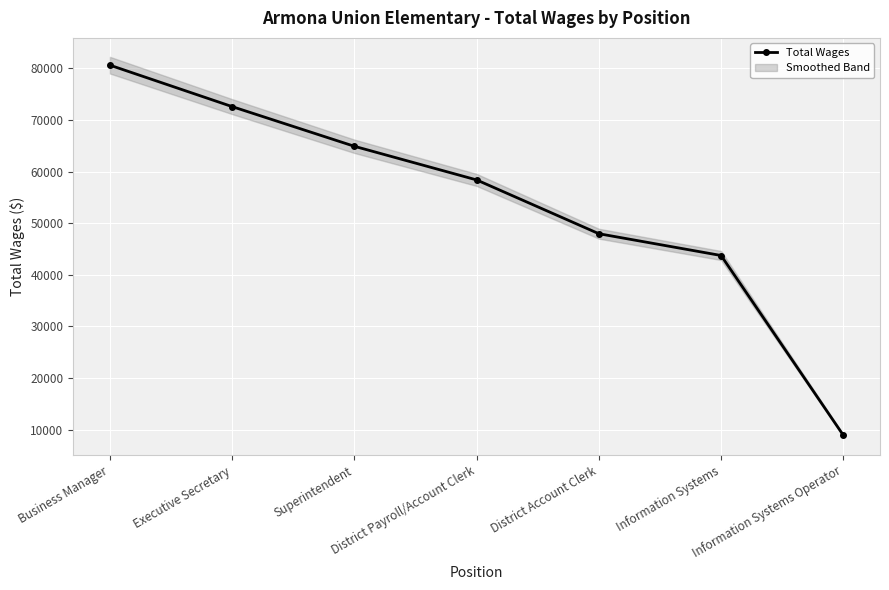

The value at Executive Secretary is 46348. True or false?

False